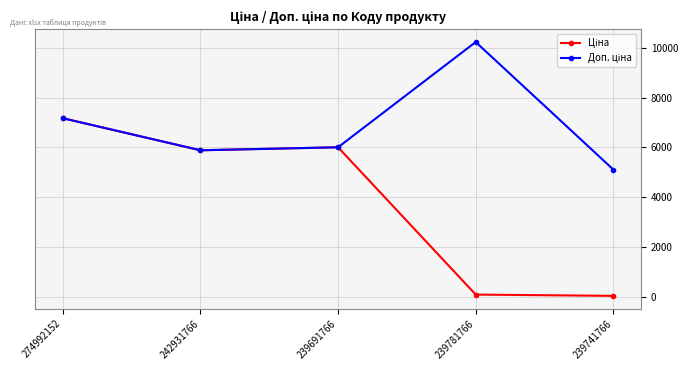

How many lines are shown in the chart?

2